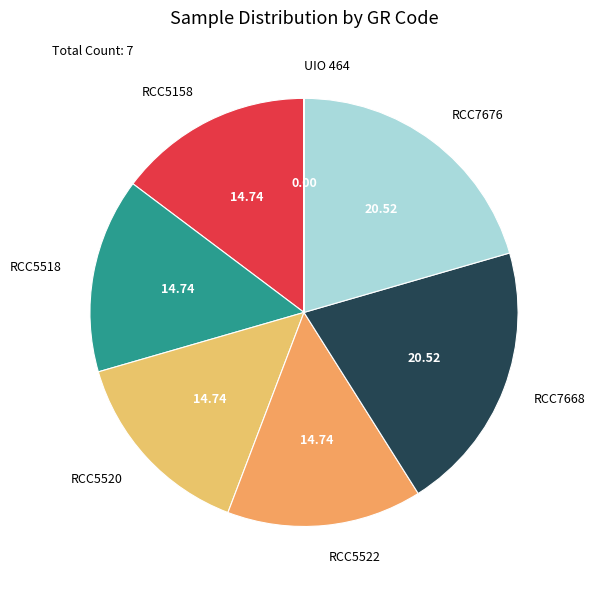

Does any single category account for the majority?

No